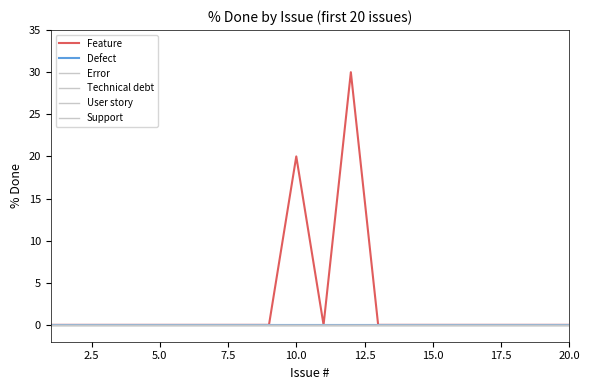

Is this an area chart (filled region under the line)?

No